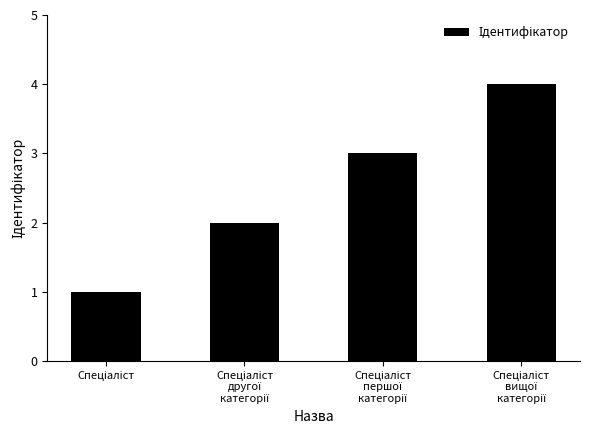

What is the sum of all values?

10